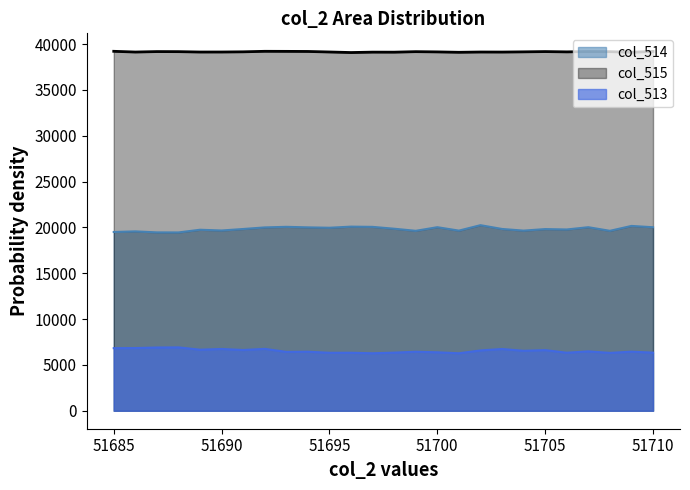

What is the difference between the maximum and minimum values in the col_514 series?

792